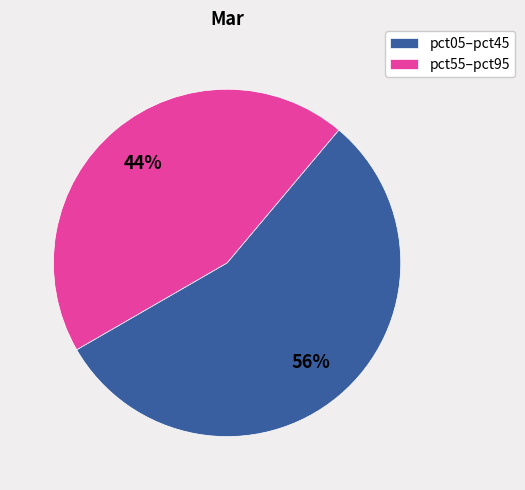

What percentage is the pct05–pct45 slice, to the nearest percent?

56%